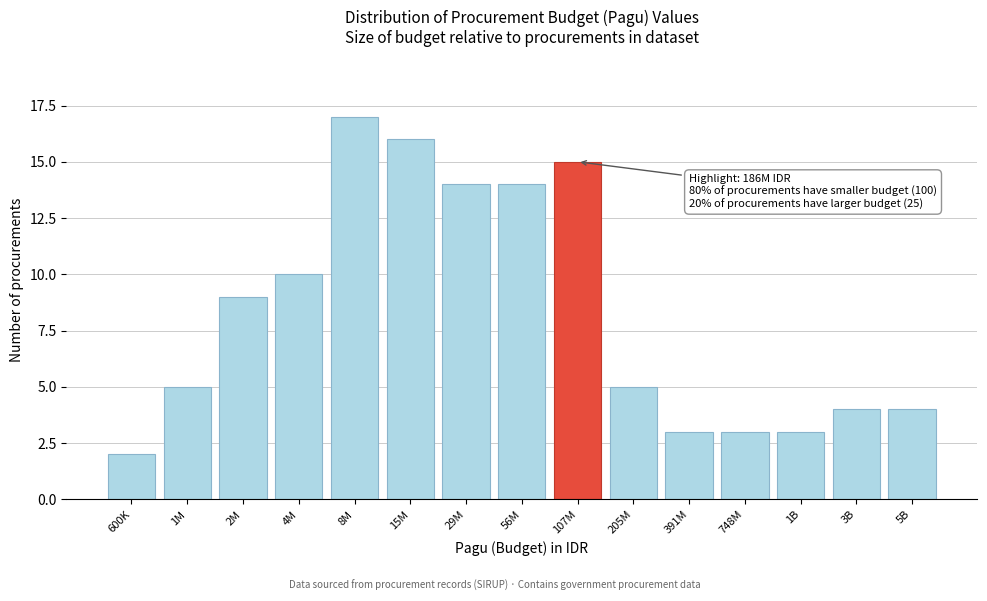

Reading left to right, extract all data points from this chart.

2	5	9	10	17	16	14	14	15	5	3	3	3	4	4